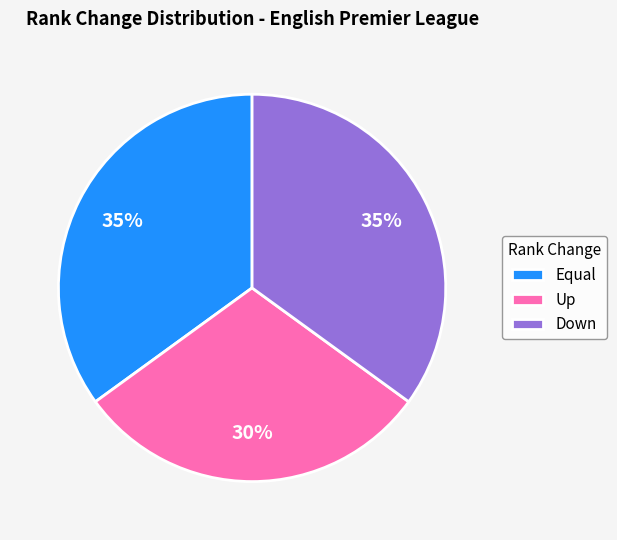

Which slice is the smallest?

Up